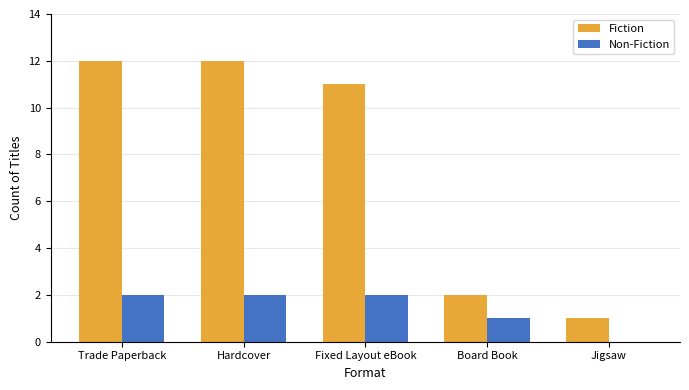

What is the total value across all series at Hardcover?

14